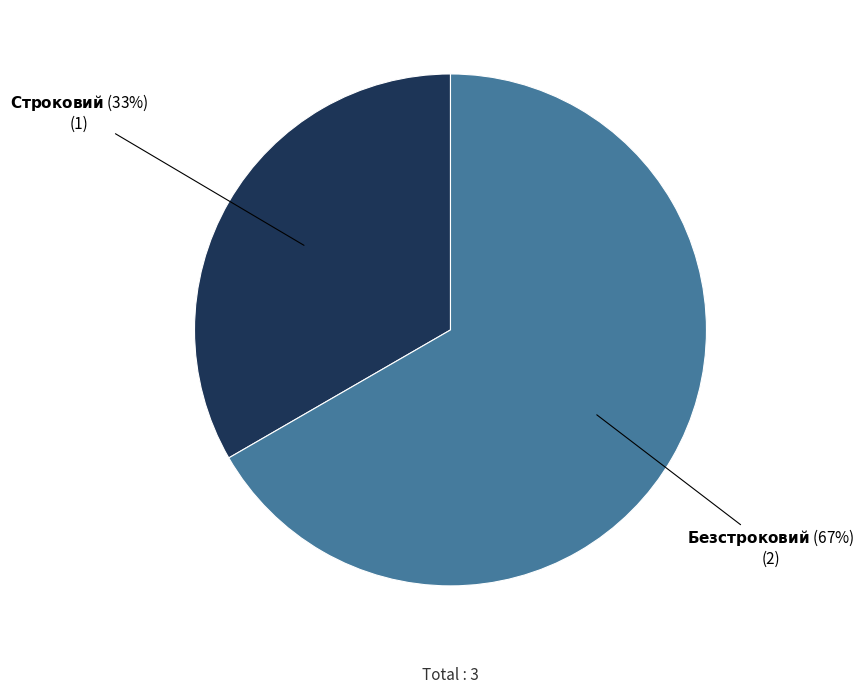

Does any single category account for the majority?

Yes